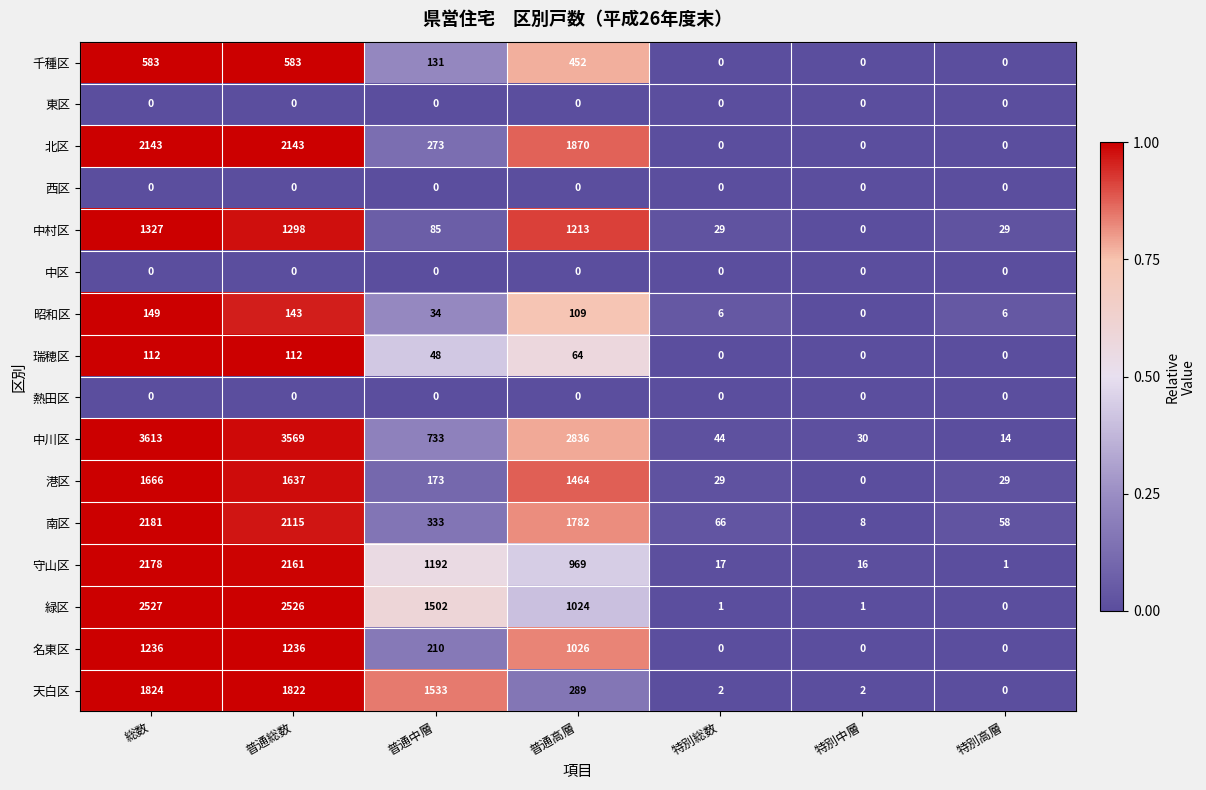

At which label does 守山区 first exceed 969?

総数